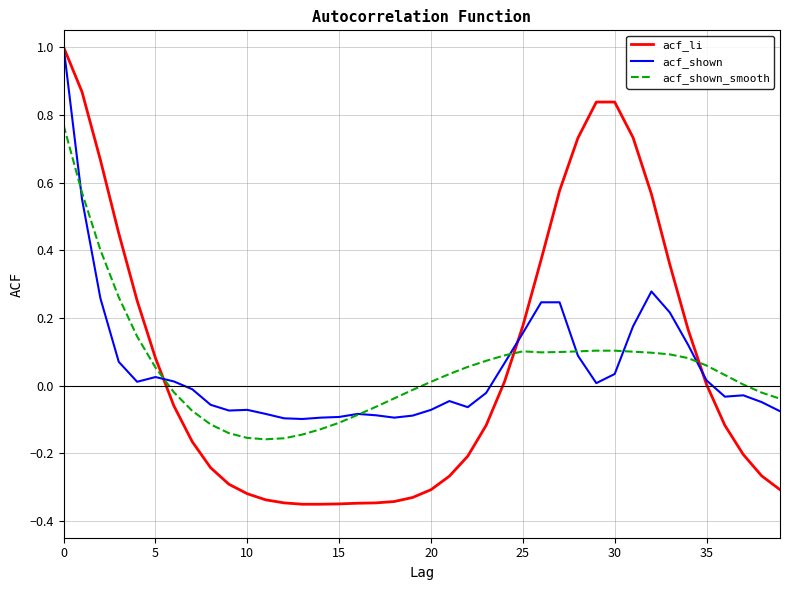

What is the maximum value shown in the chart?

1.0